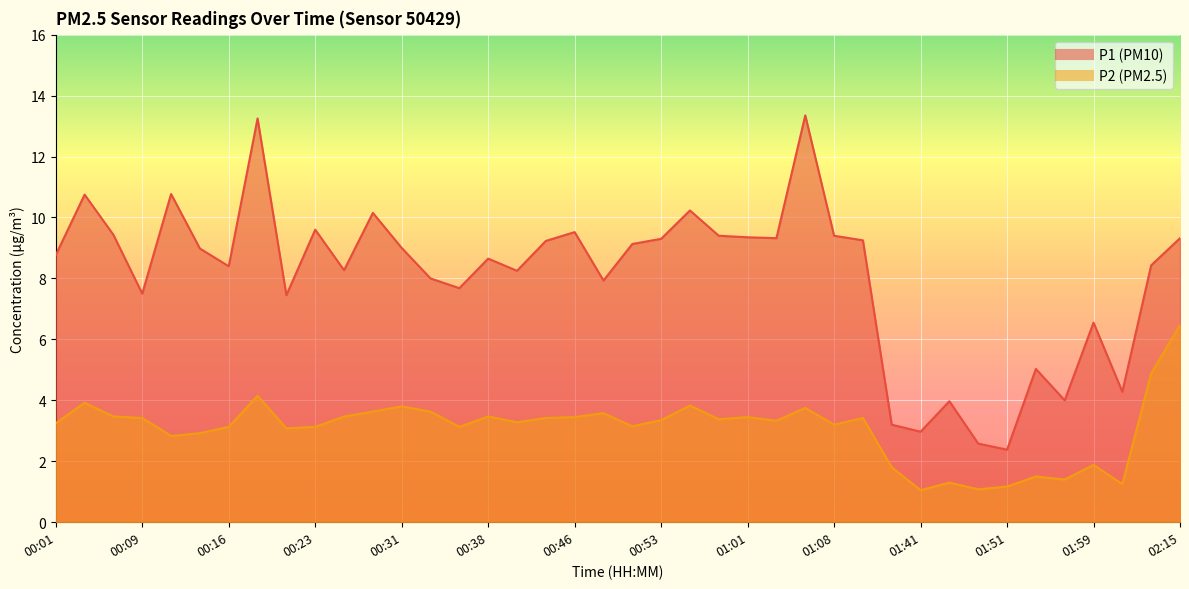

Between 00:28 and 00:18, which is larger?

00:18